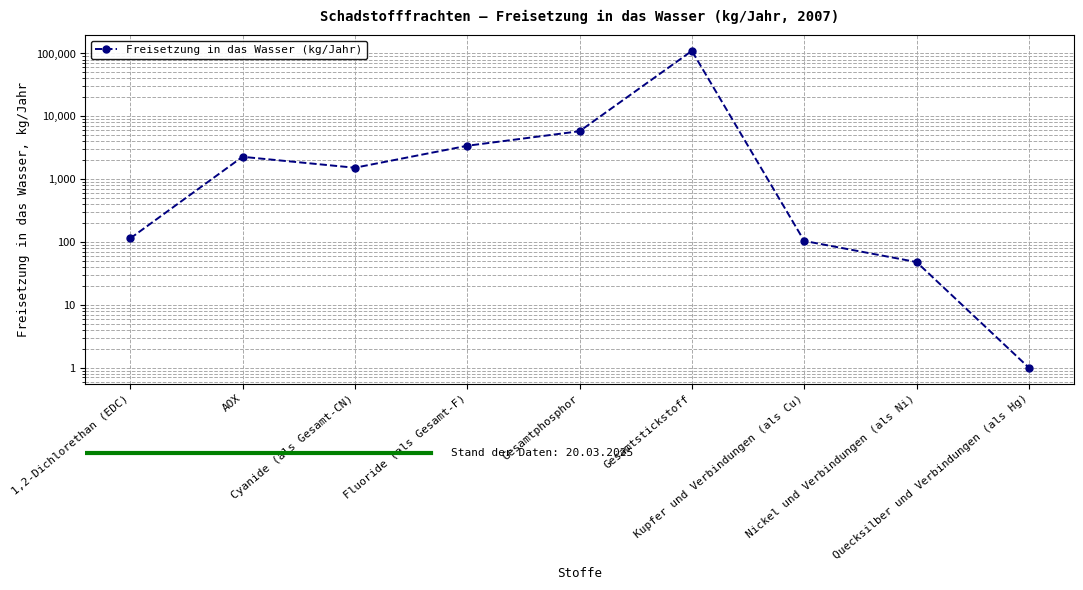

Where is the first local minimum?

Cyanide (als Gesamt-CN)